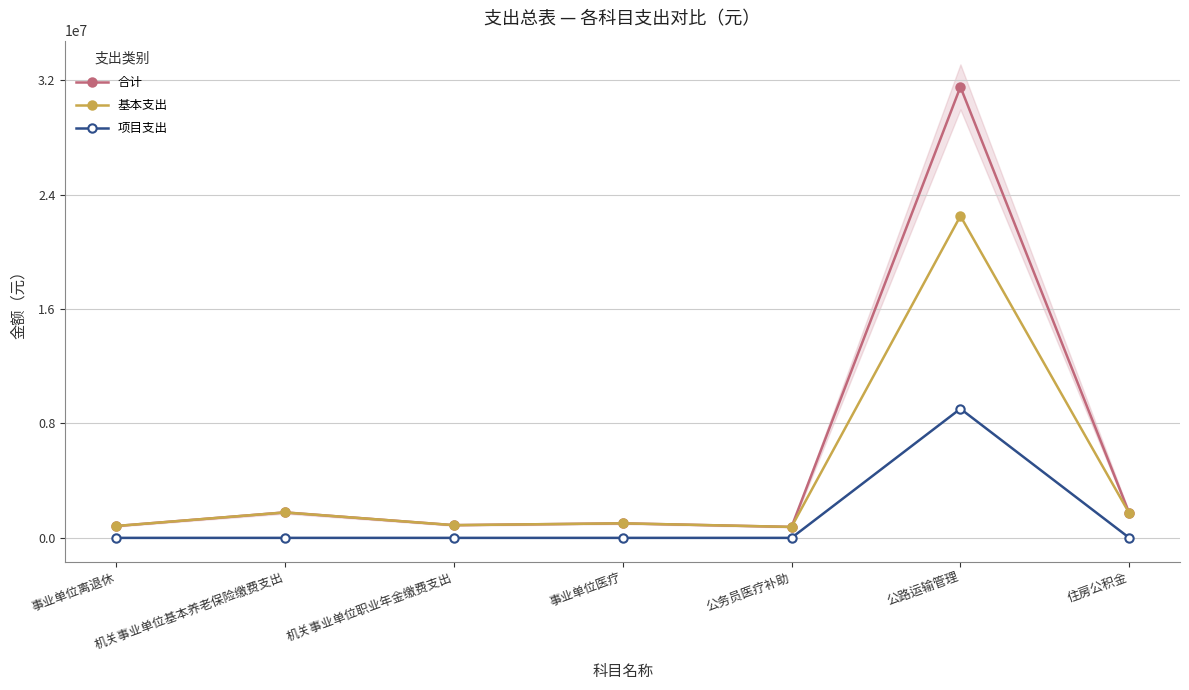

Rank the series by their average value, from highest to lowest.

合计, 基本支出, 项目支出